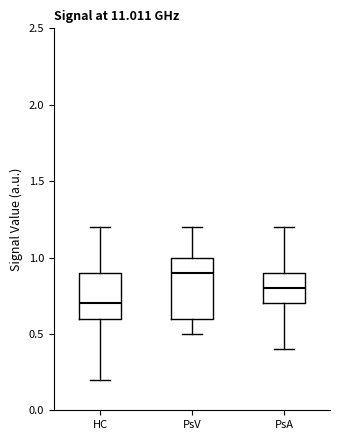

Reading left to right, transcribe this box plot: for each box, give where its median line is, the range the box spans, and where its two whiskers end, as read against the y-axis. The values are not printed on the chart, so give them approximately, as read against the axis.

HC: median 0.7, box 0.6 to 0.9, whiskers 0.2 to 1.2
PsV: median 0.9, box 0.6 to 1.0, whiskers 0.5 to 1.2
PsA: median 0.8, box 0.7 to 0.9, whiskers 0.4 to 1.2